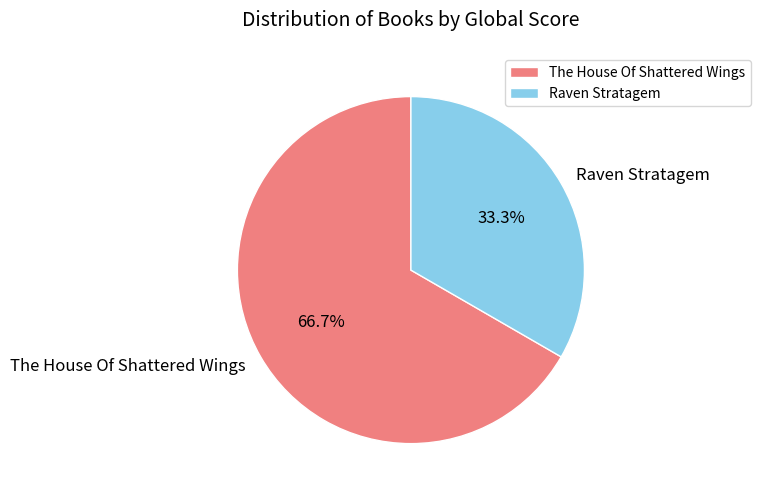

Which category has the smallest portion of the pie?

Raven Stratagem